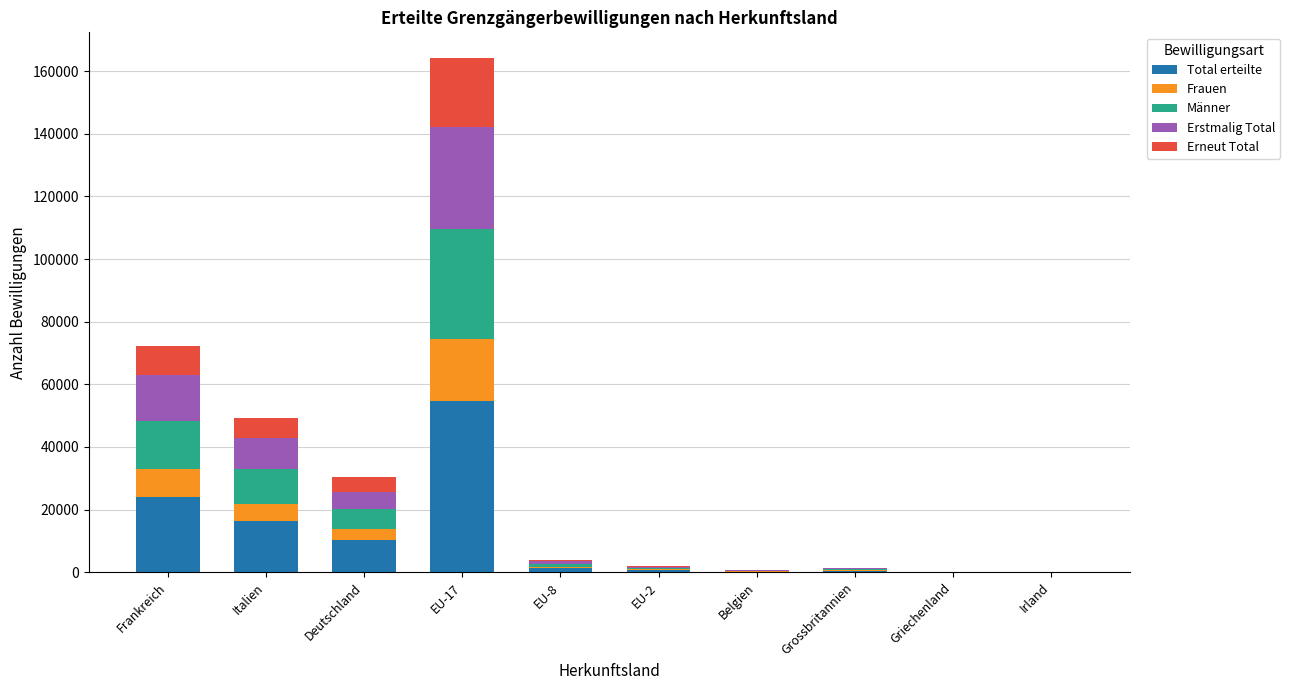

True or false: Total erteilte has a value of 24083 at Frankreich.

True